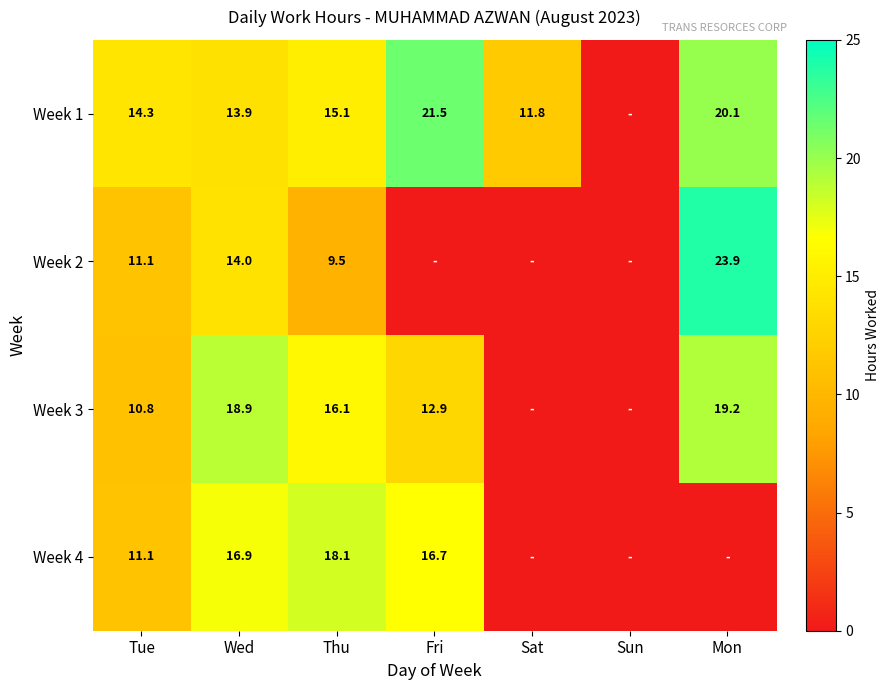

At which category is the sum across all series the highest?

Wed